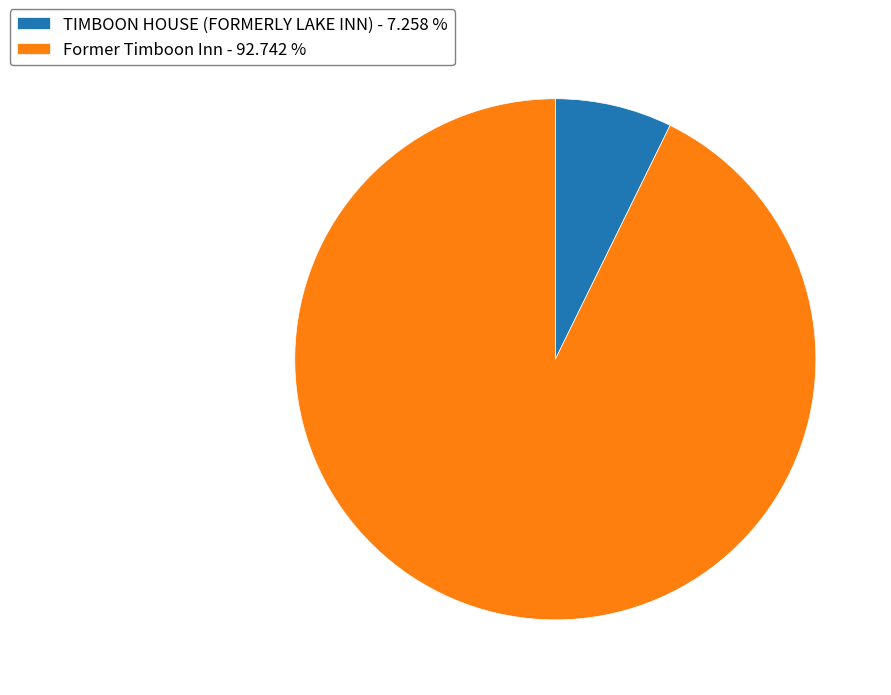

Is there a majority slice in this chart?

Yes